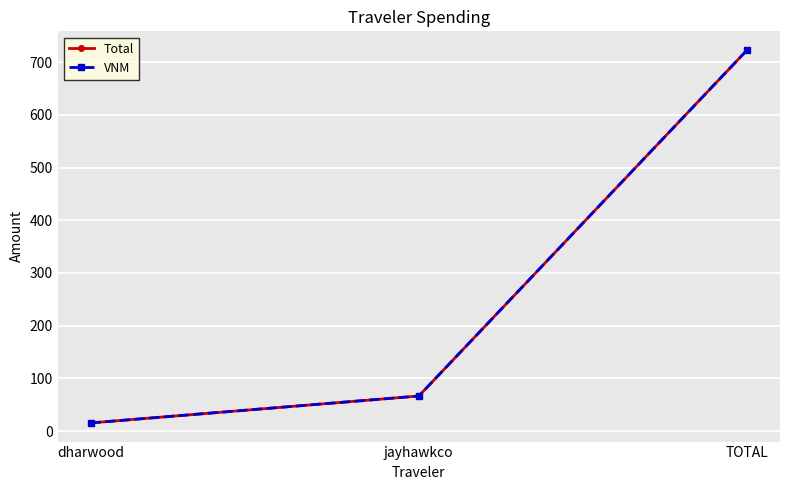

Does the chart have visible grid lines?

Yes